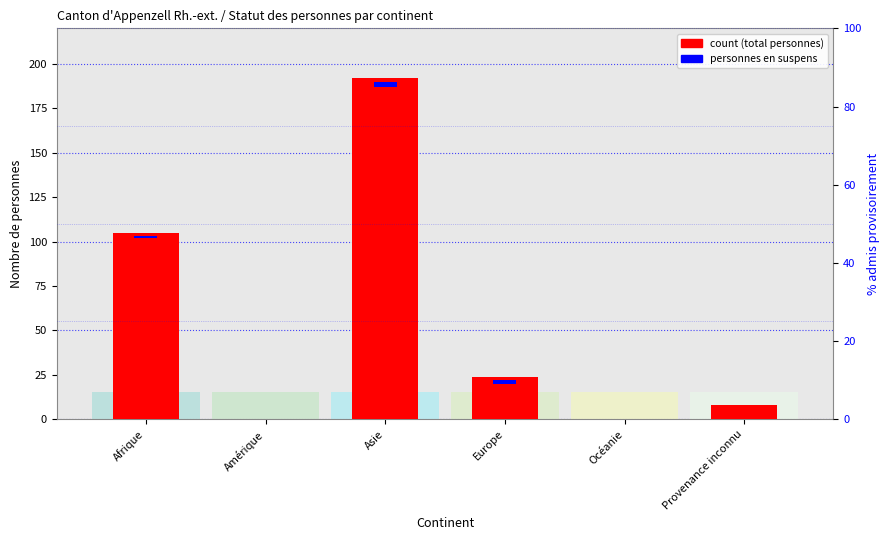

Is it true that Total des personnes equals -60 at Amérique?

False